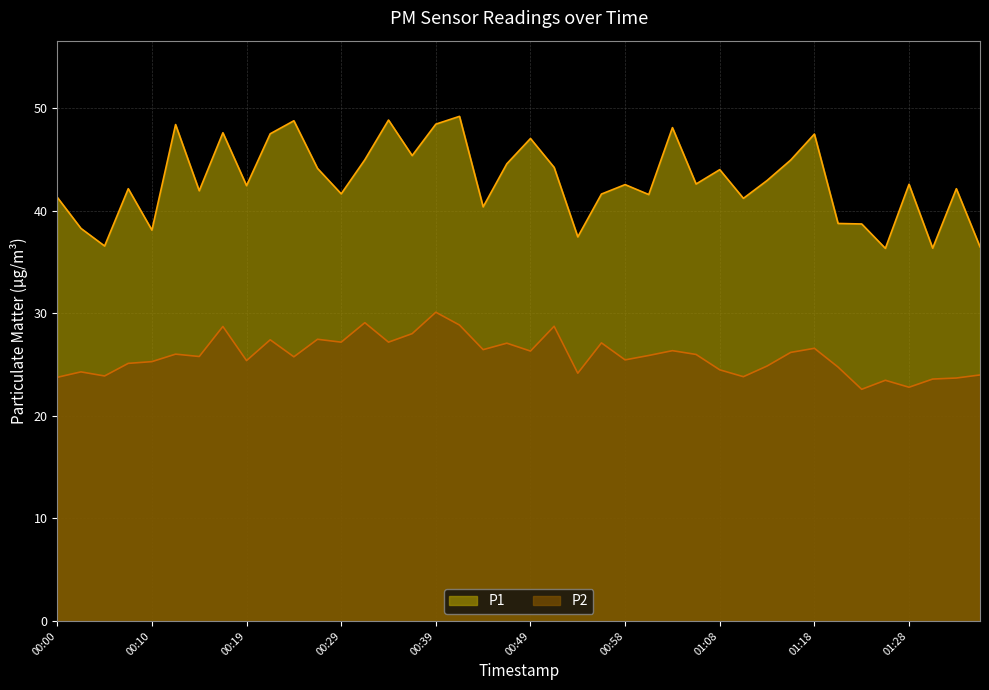

At which category is the sum across all series the highest?

00:39